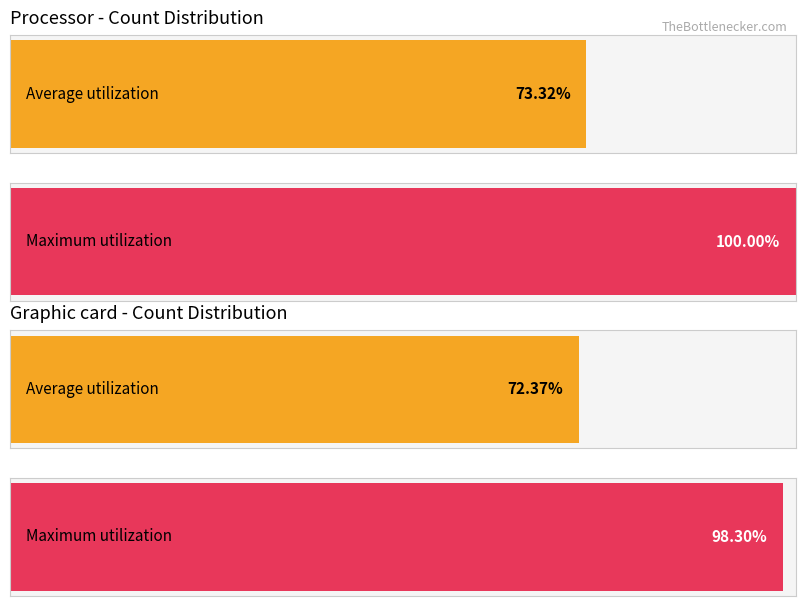

What is the average value?

86